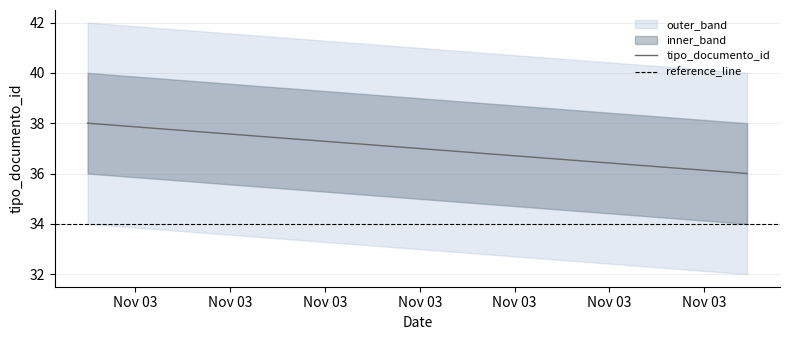

The value at 2010-11-03 13:50:30 is 51. True or false?

False